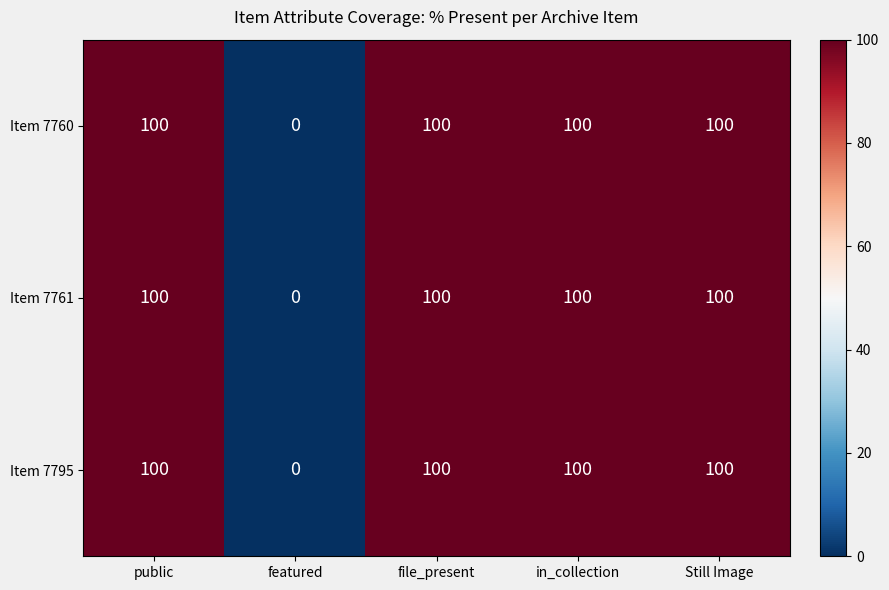

The value of Item 7760 at featured is -38. True or false?

False